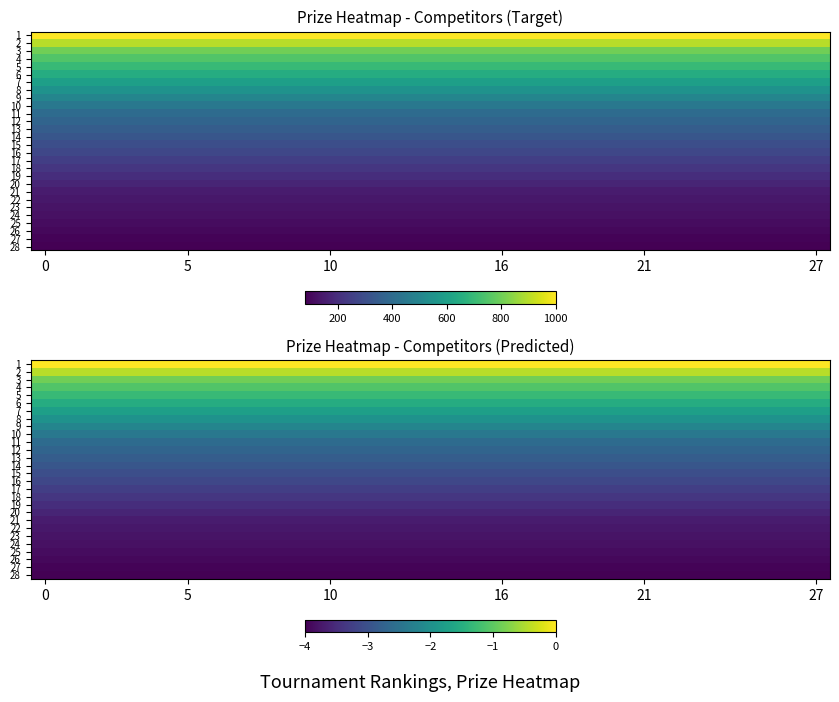

What is the sum of all row_17 values?

-94.3